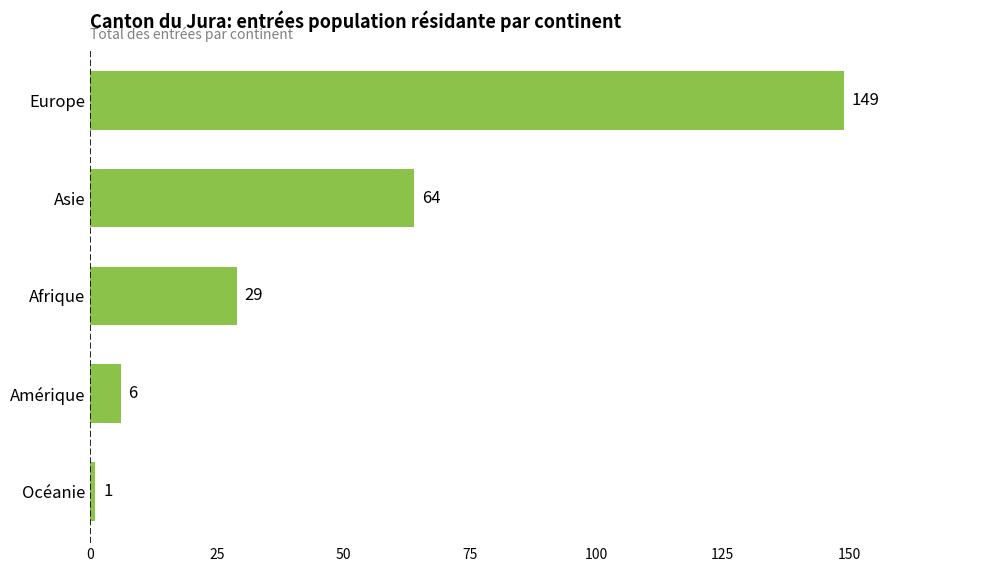

Are the bars horizontal?

Yes